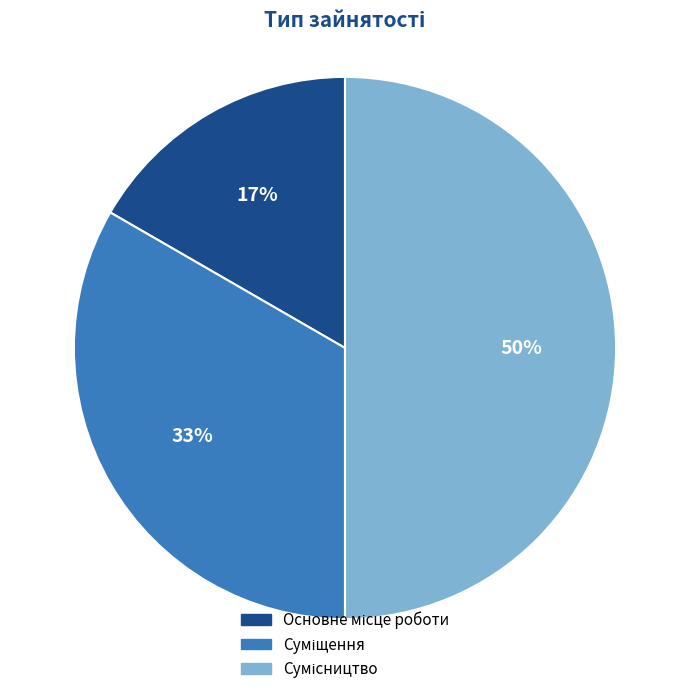

To the nearest percent, what is the difference between the largest and smallest slice percentages?

33%